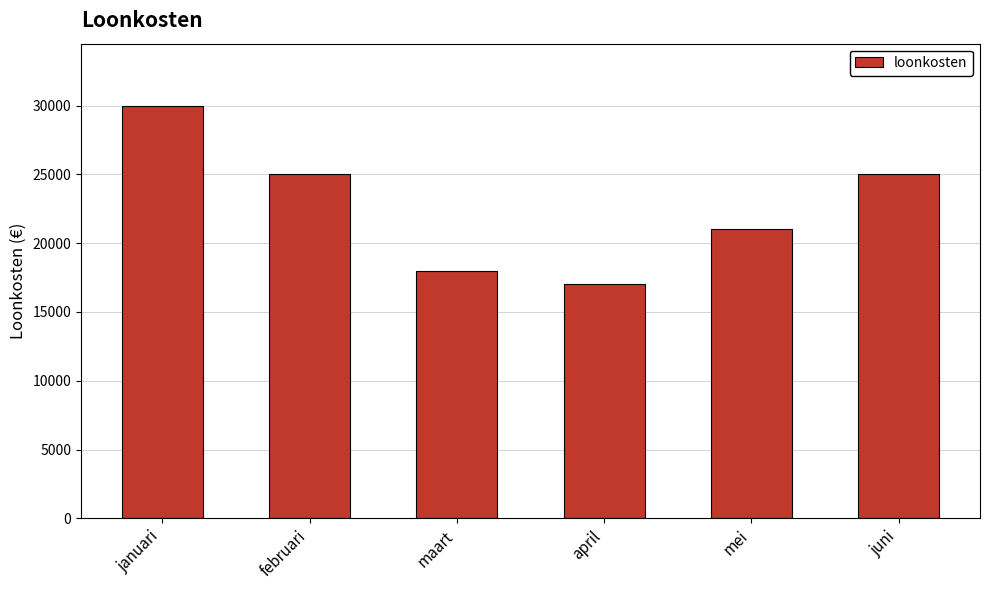

What is the label of the 1st bar from the left?

januari